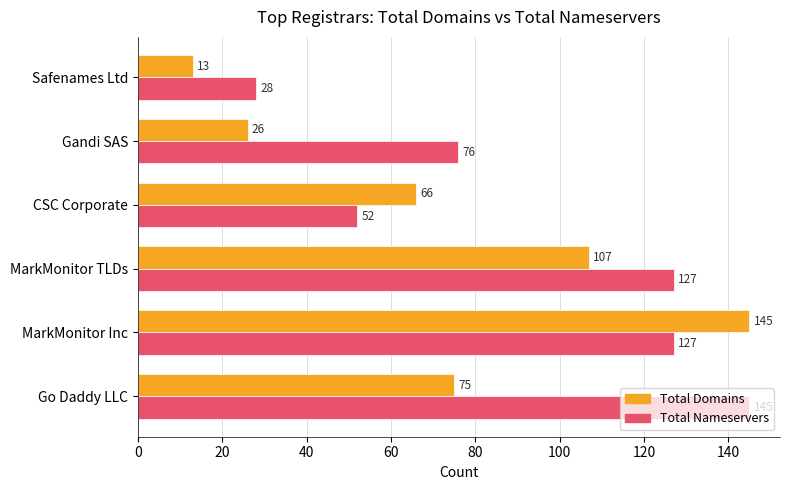

What is the difference between the maximum and minimum values in the Total Domains series?

132